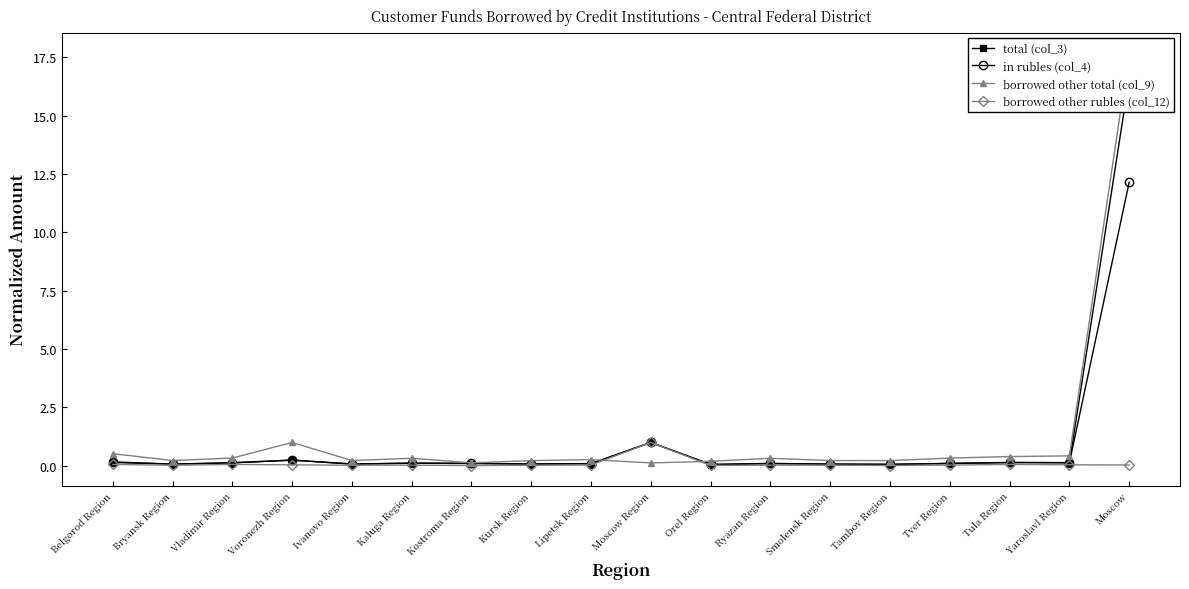

What are all the series names shown in the legend?

total (col_3), in rubles (col_4), borrowed other total (col_9), borrowed other rubles (col_12)